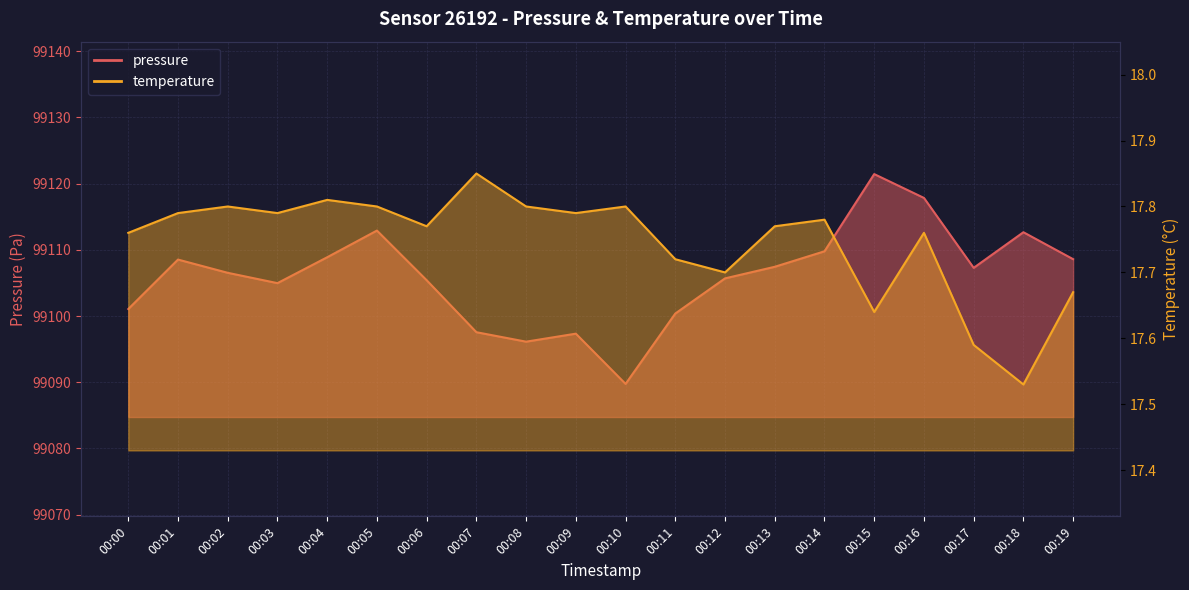

What is the sum of the temperature values at 00:04 and 00:18?

35.3